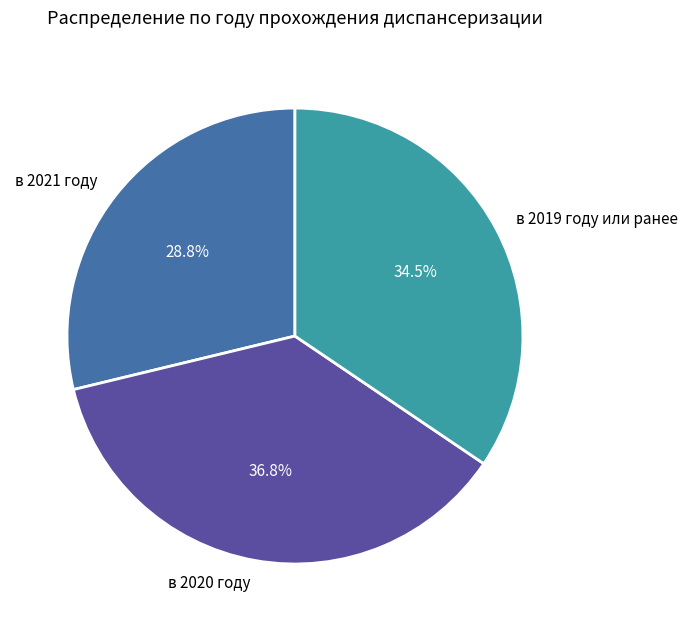

What percentage is the в 2021 году slice, to the nearest percent?

29%